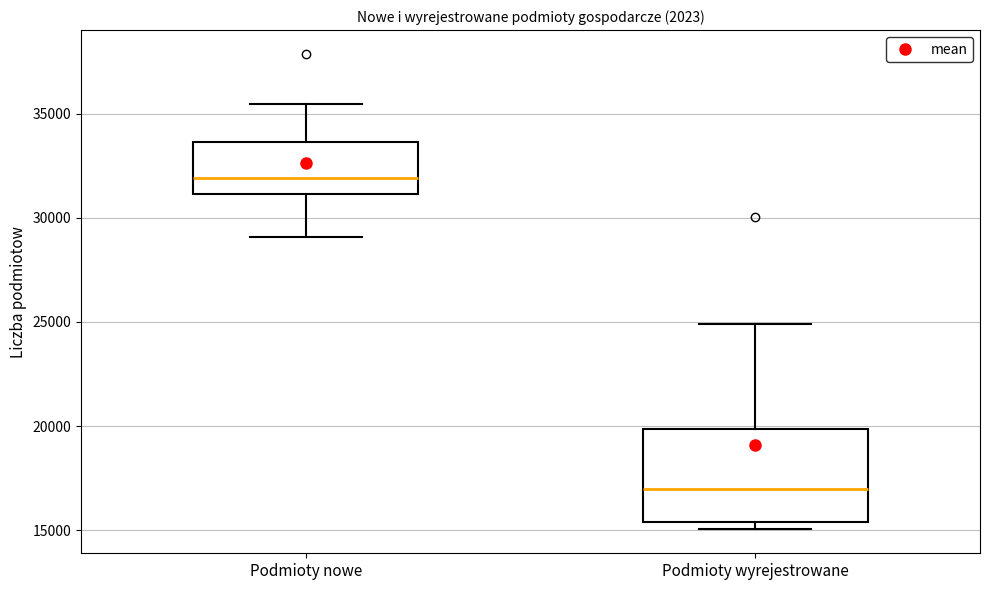

Where is the upper edge of the box for Podmioty nowe on the y-axis? The values are not printed on the chart, so give them approximately, as read against the axis.

33500